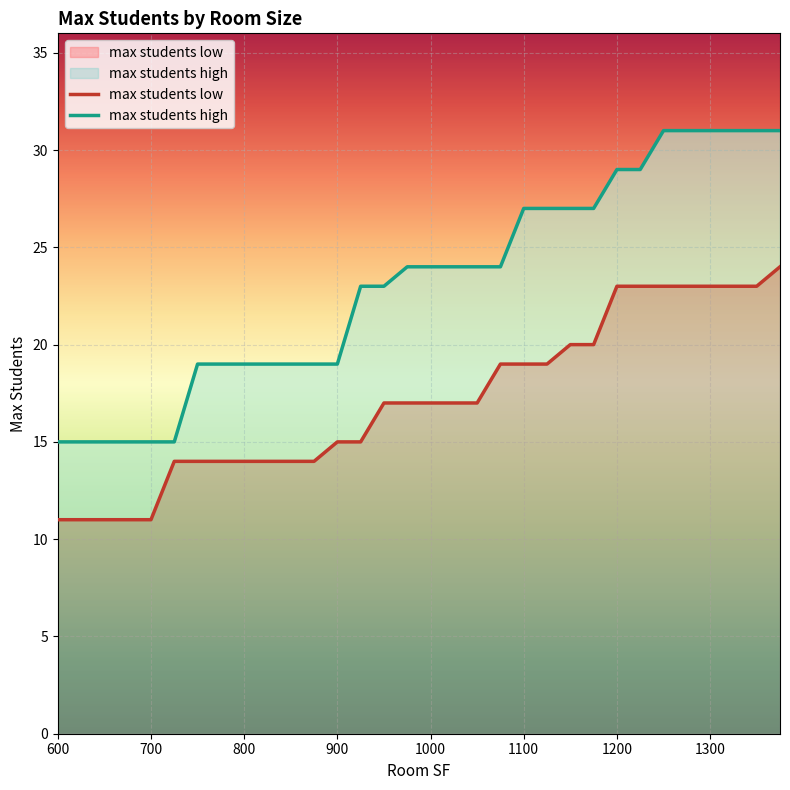

How many lines are shown in the chart?

2